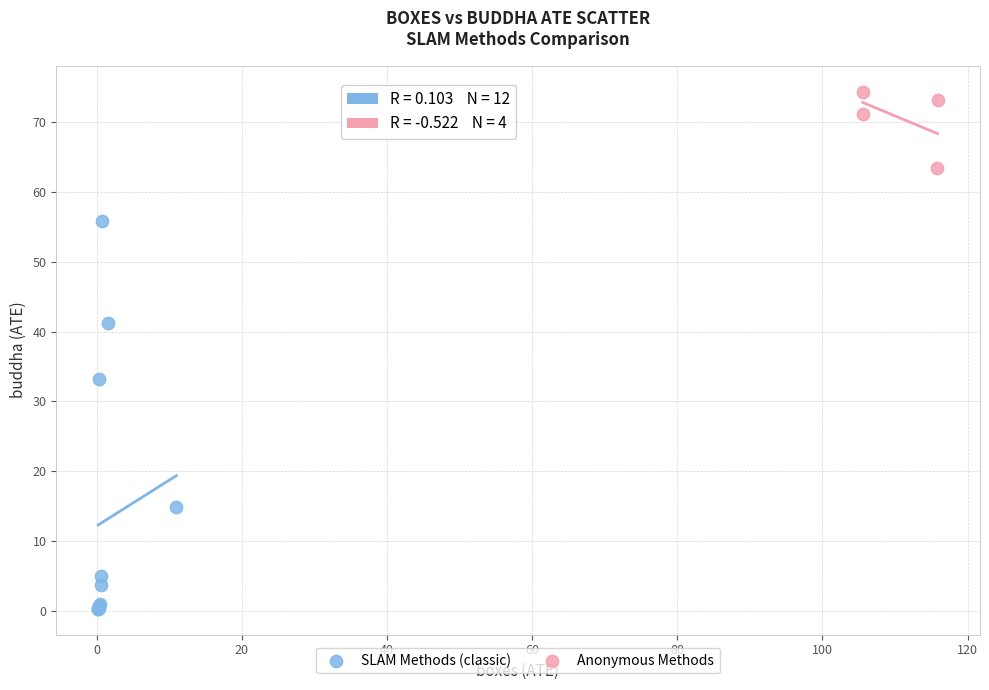

Which series reaches the maximum Y coordinate?

Anonymous Methods